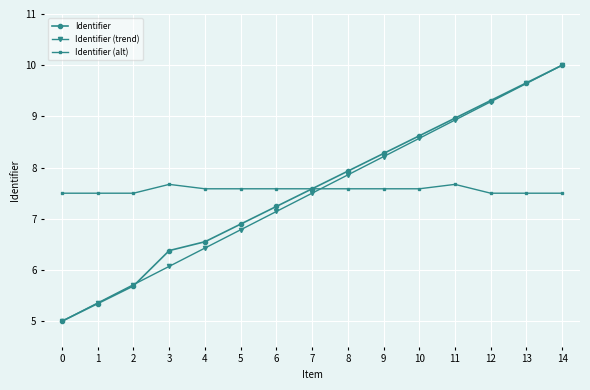

Which label corresponds to the largest value in the chart?

14